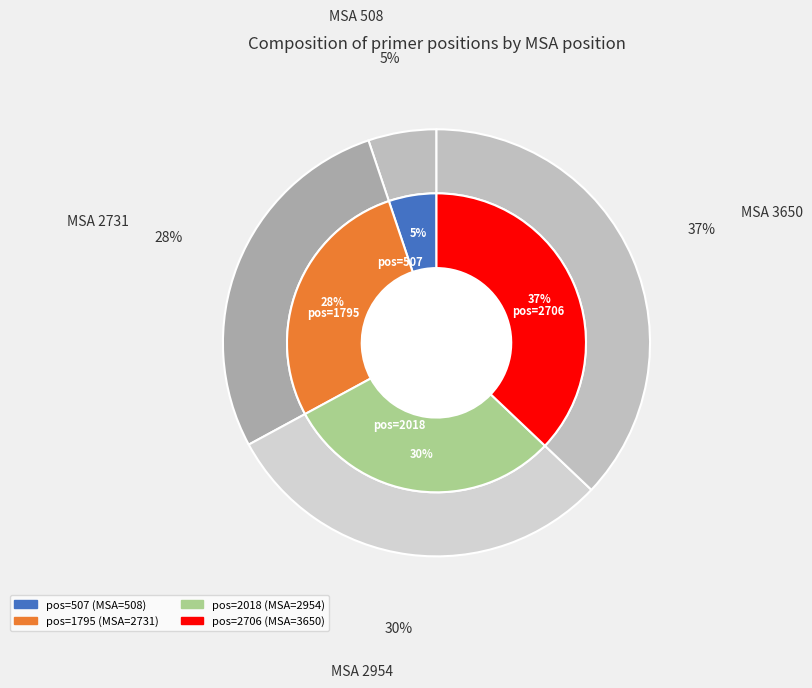

What percentage is the 2018 slice, to the nearest percent?

30%